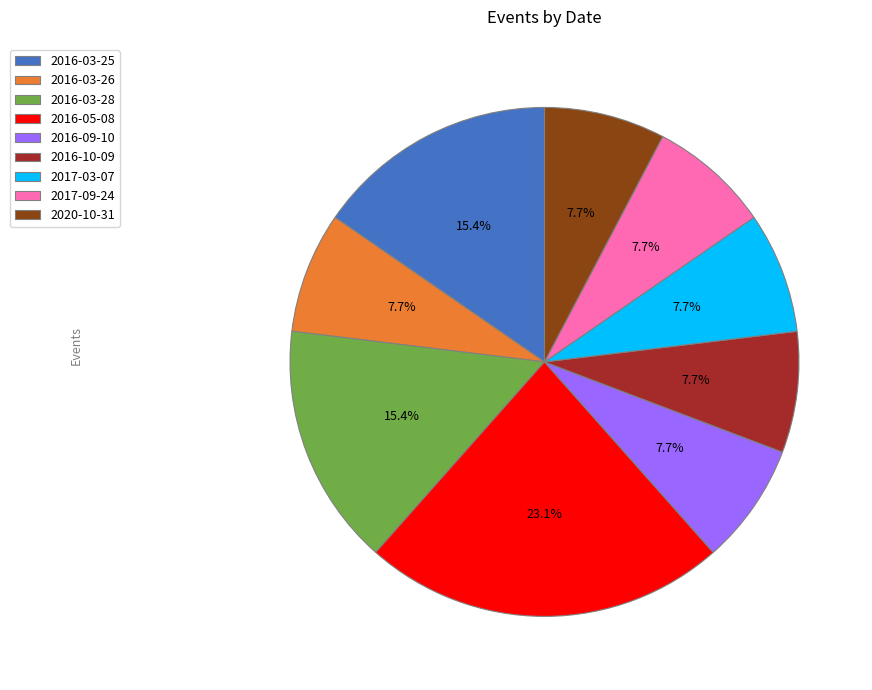

How many segments does this pie chart have?

9